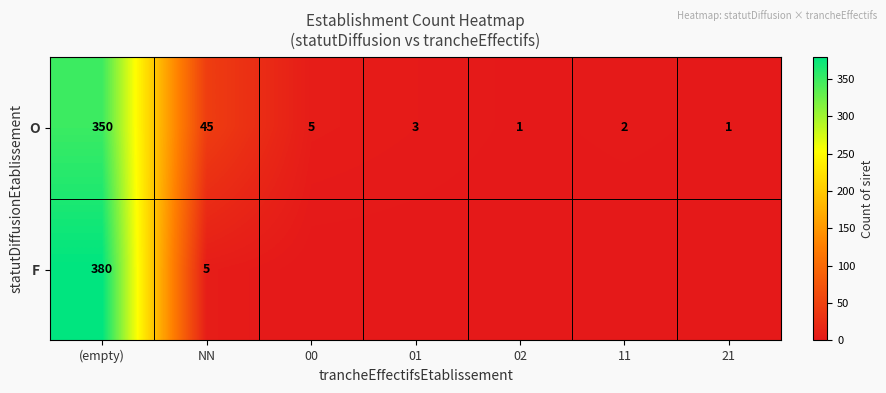

What is the sum of all O values?

407